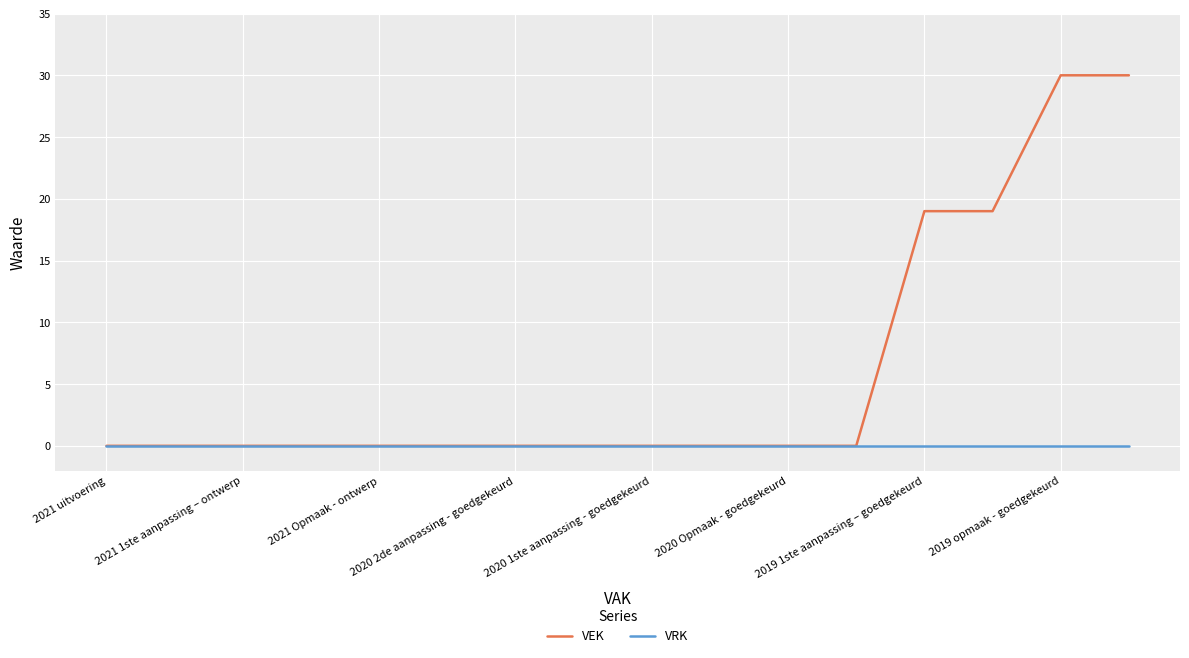

What is the greatest value displayed?

30